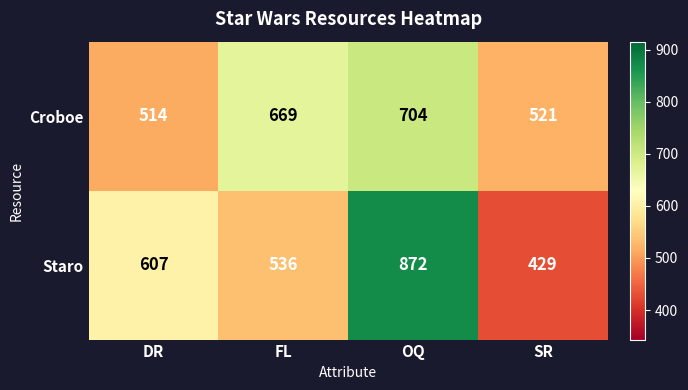

What is the sum of all Croboe values?

2408